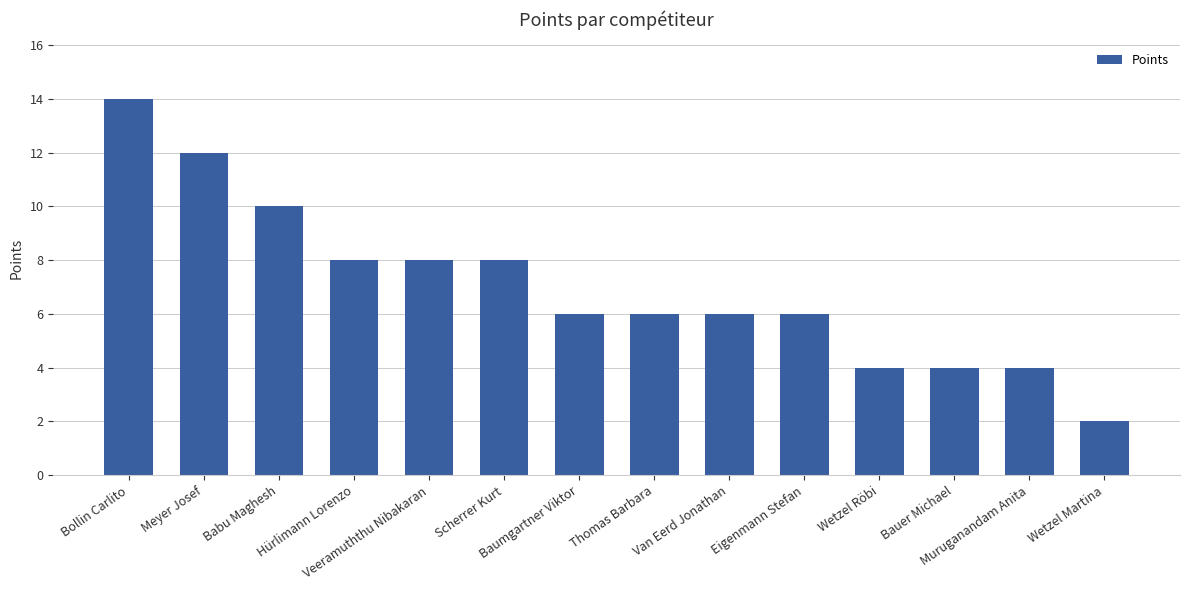

What is the greatest value displayed?

14